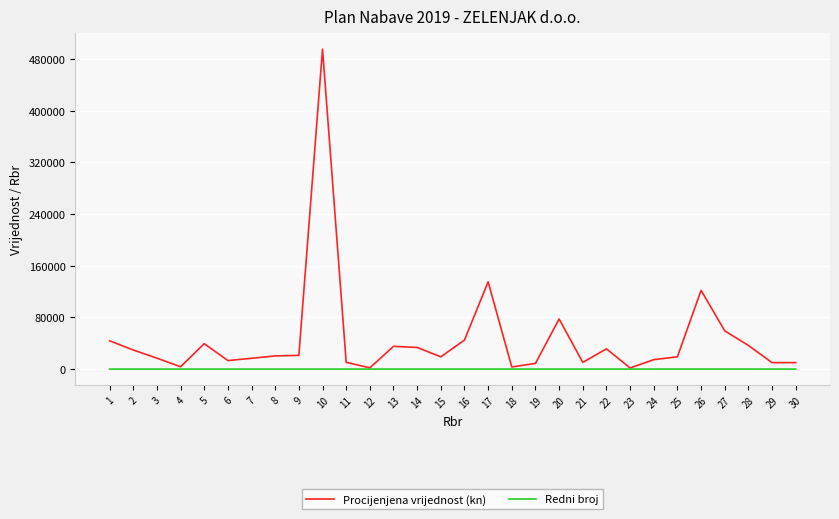

What is the maximum value shown in the chart?

495000